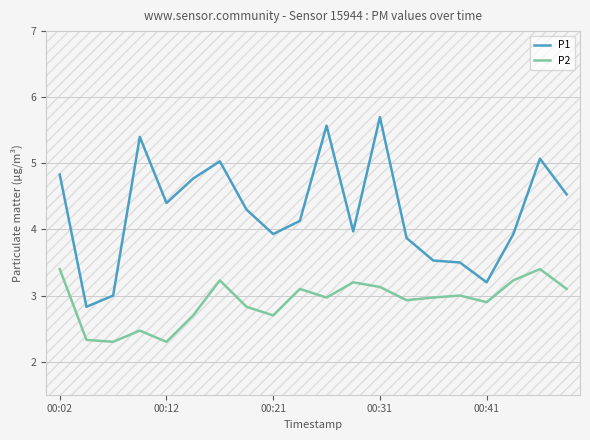

What is the difference between the maximum and minimum values in the P1 series?

2.9